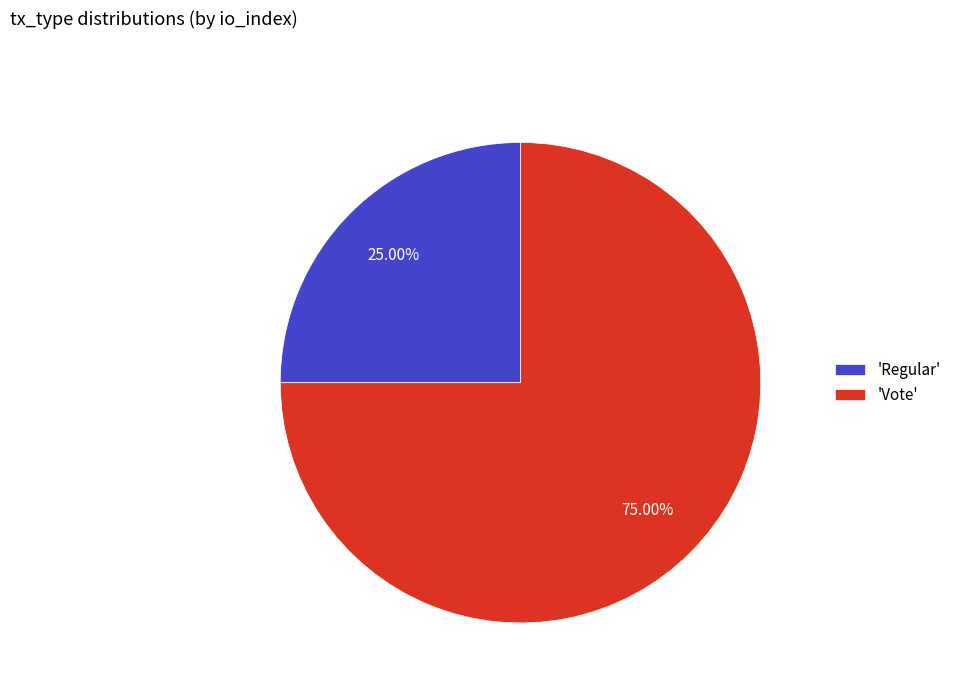

How many segments does this pie chart have?

2